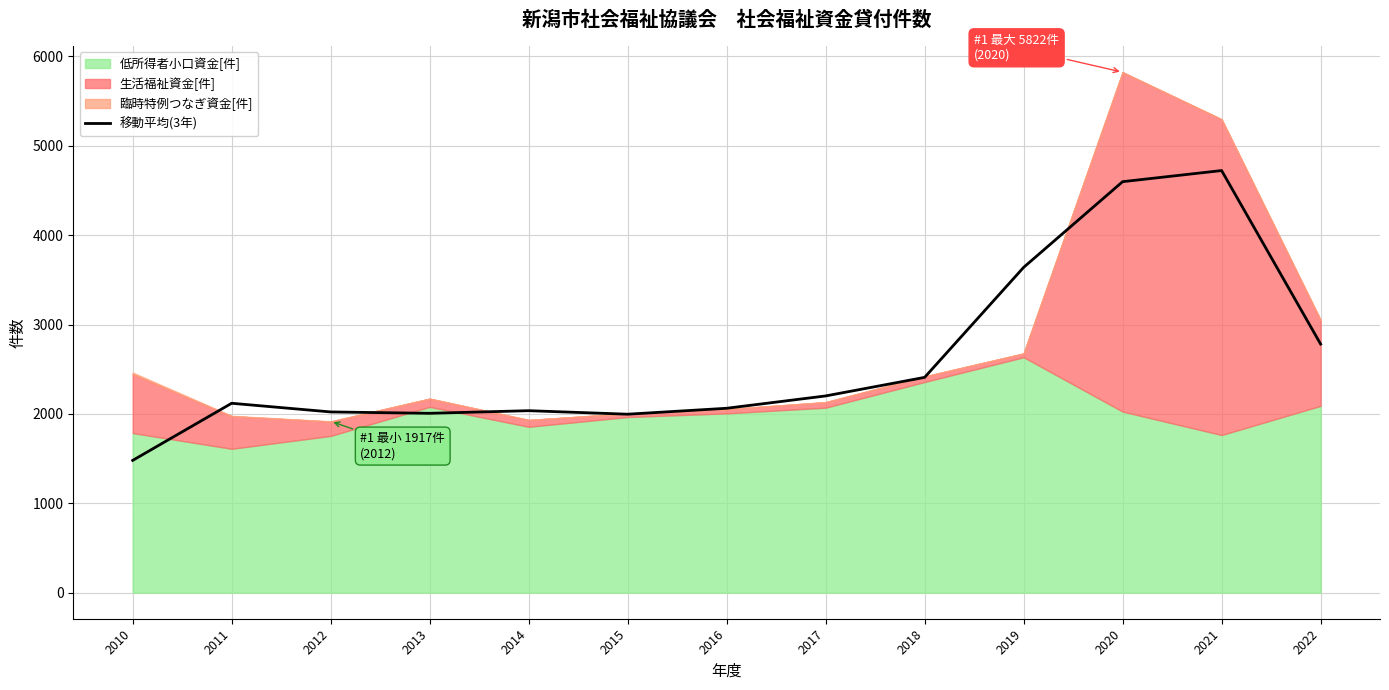

How many points are lower than both their immediate neighbors (excluding endpoints)?

2